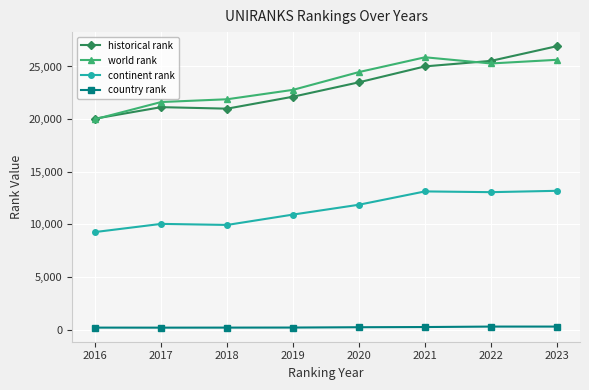

True or false: continent rank has a value of 17517.9 at 2018.

False